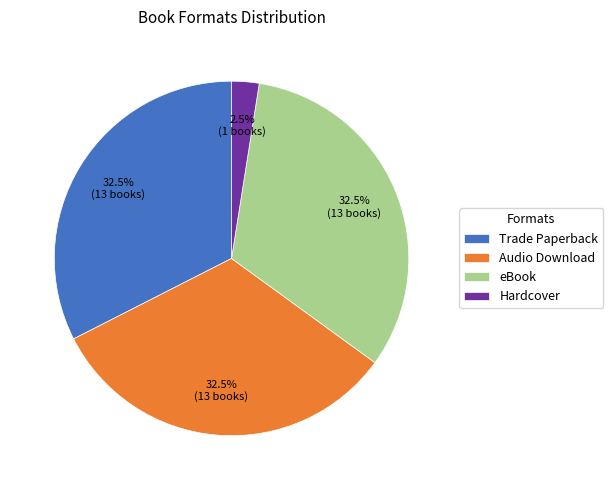

Count the number of slices in the pie.

4